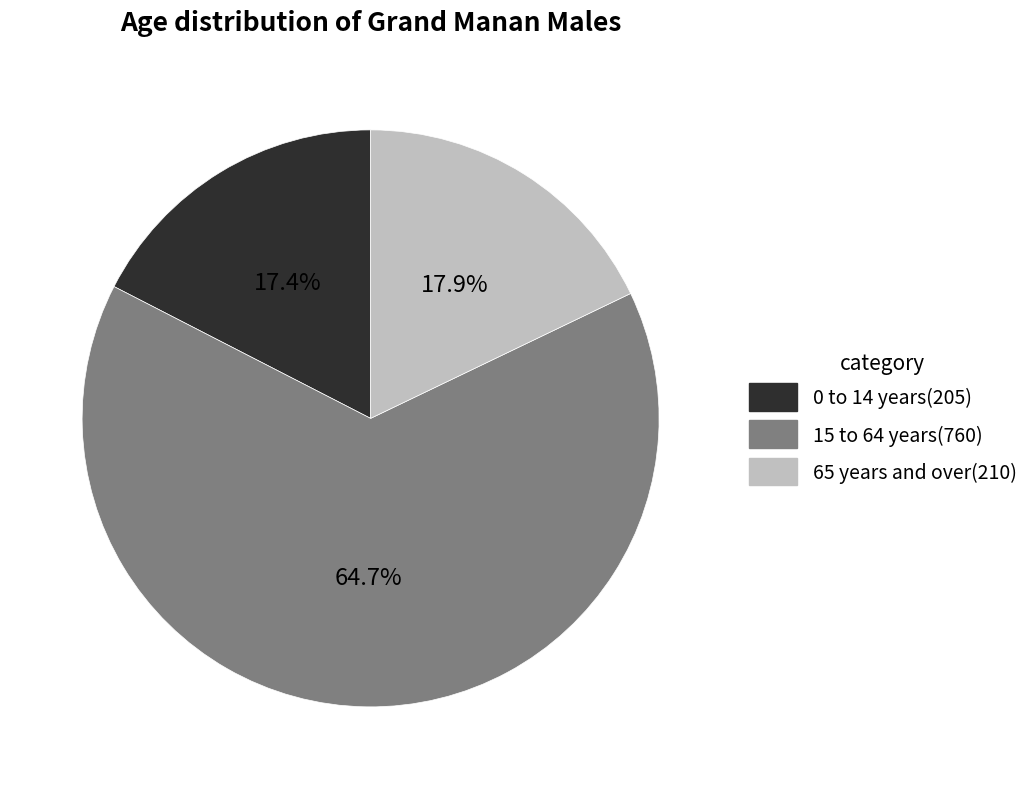

How many segments does this pie chart have?

3